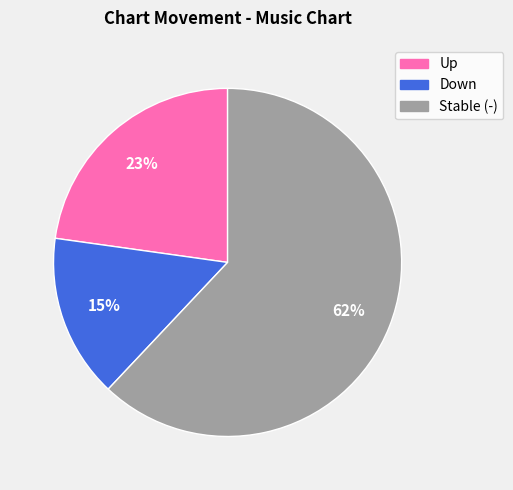

Is there a majority slice in this chart?

Yes